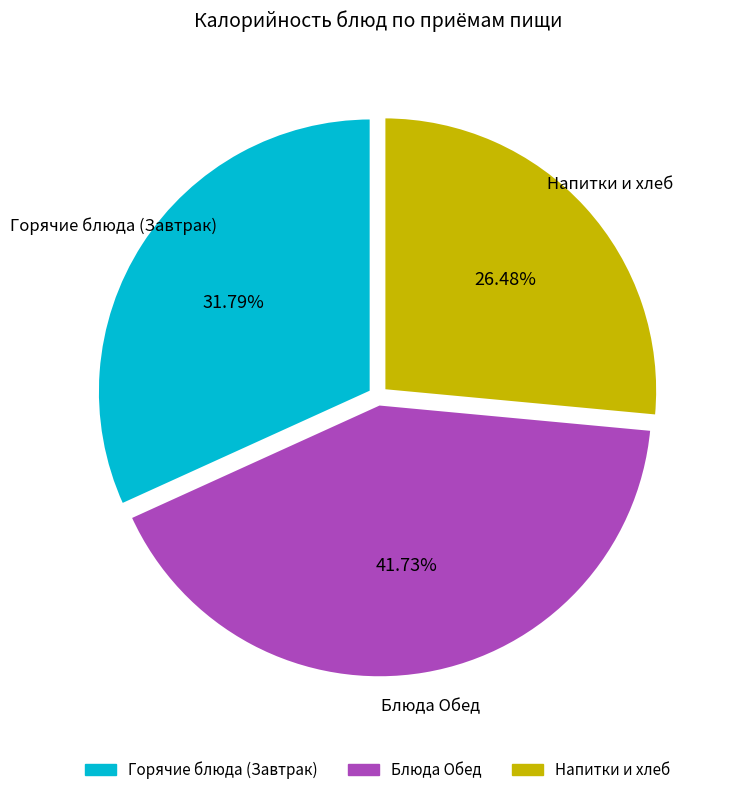

Is there a majority slice in this chart?

No